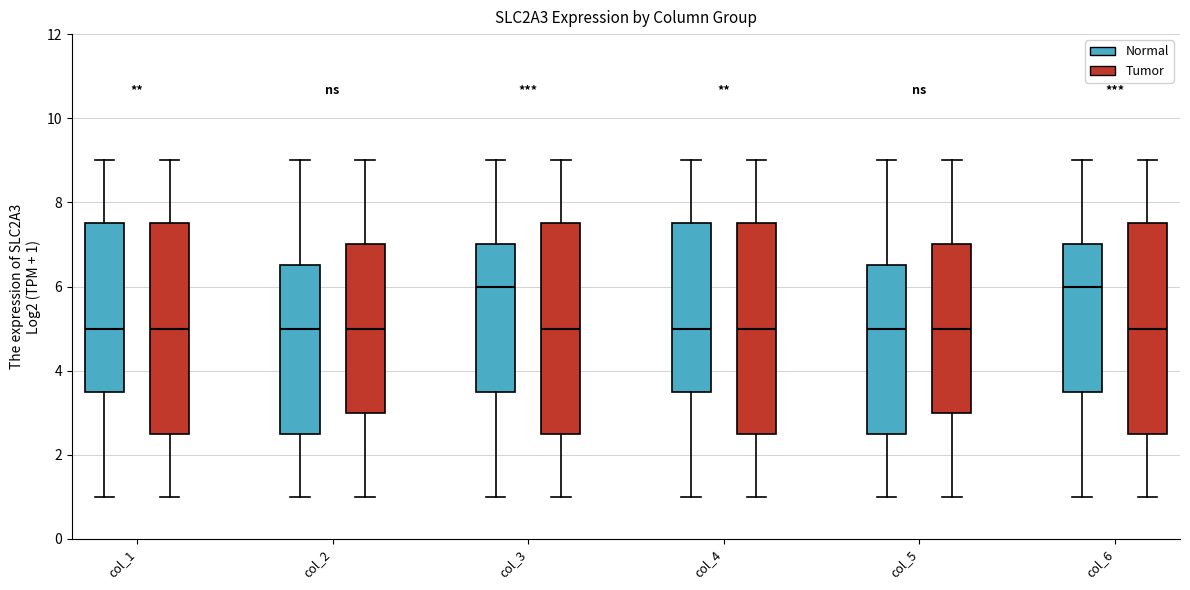

Where does the lower whisker of the box for col_6 (Normal) end on the y-axis? The values are not printed on the chart, so give them approximately, as read against the axis.

1.0